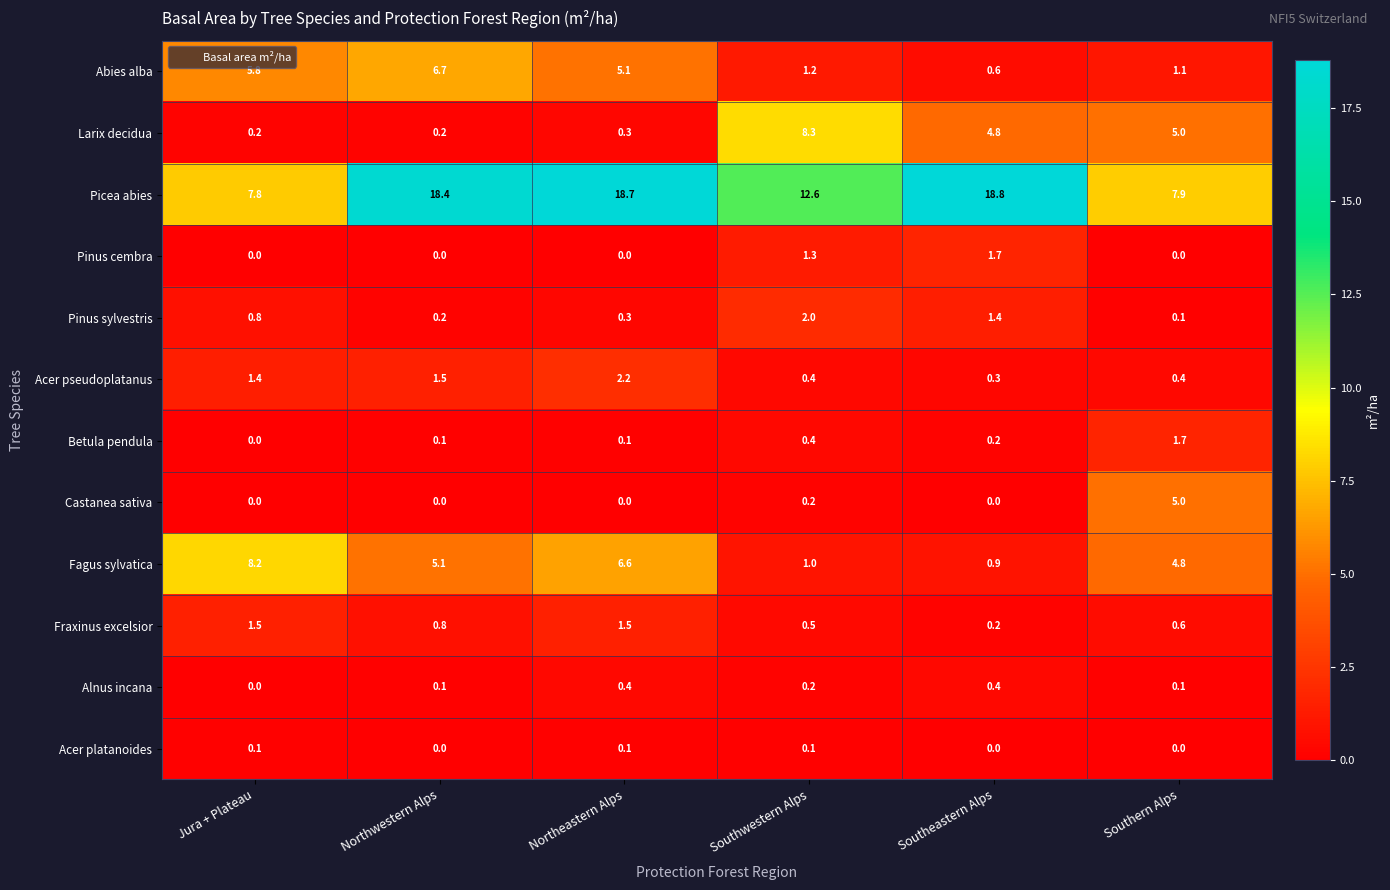

At which category does the chart reach its peak across all series?

Southeastern Alps